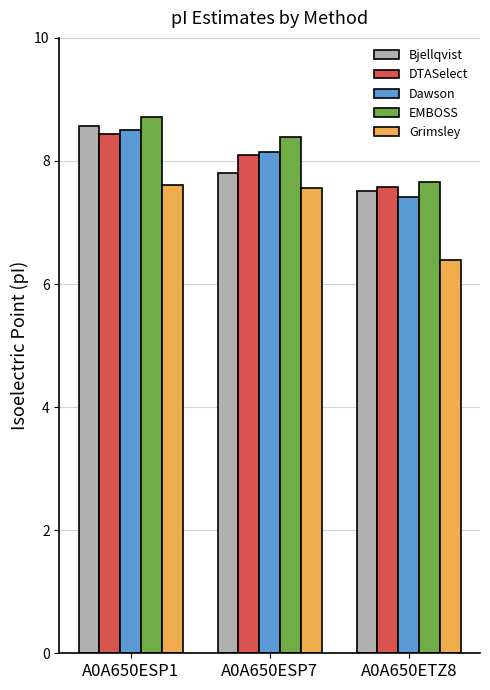

What is the maximum value for EMBOSS?

8.7